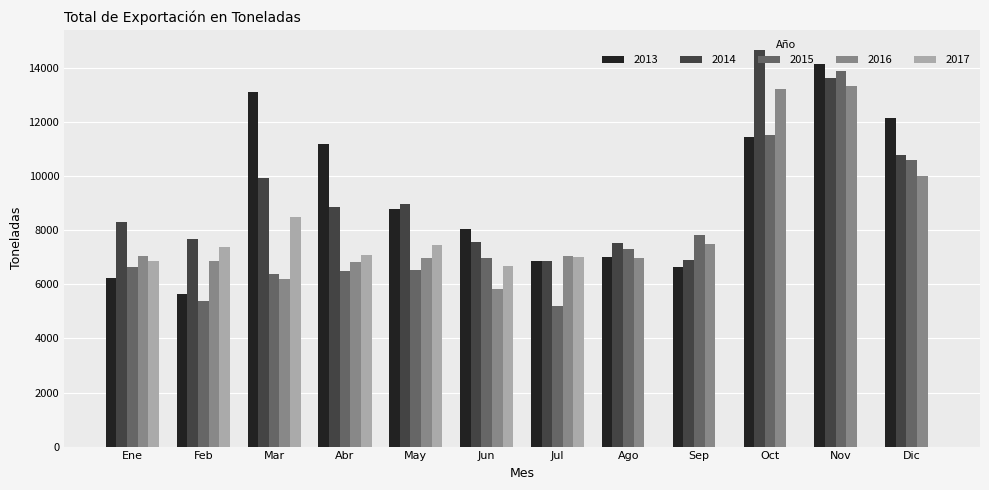

How many data points in 2015 are above 6977?

6